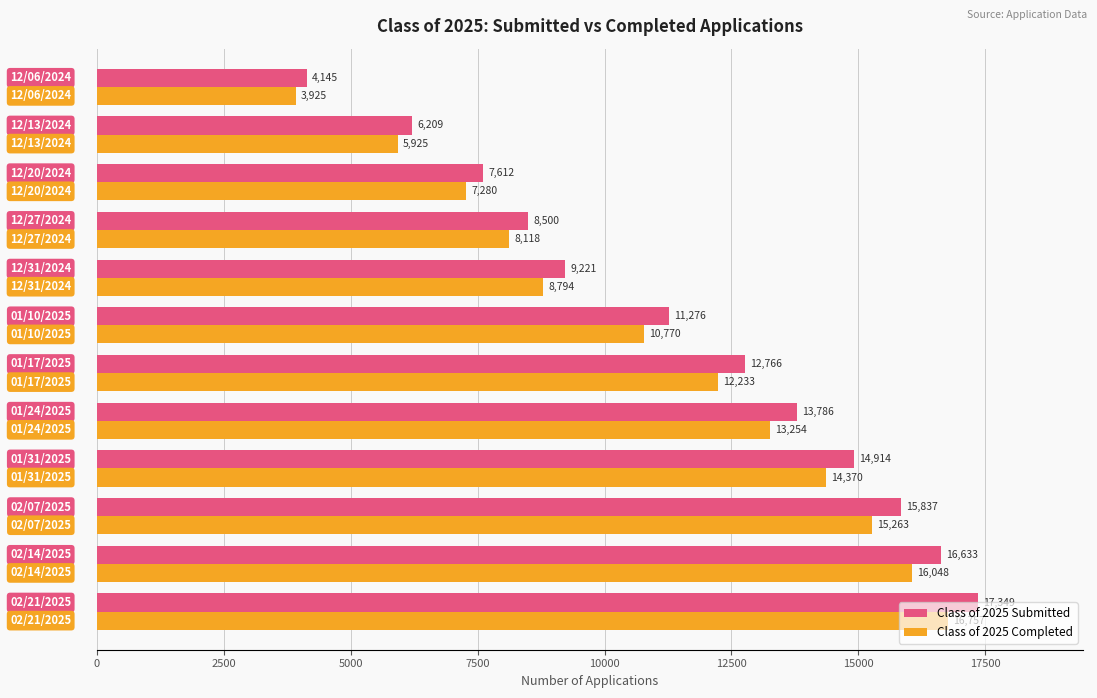

Which series has the largest range (max minus min)?

Class of 2025 Submitted